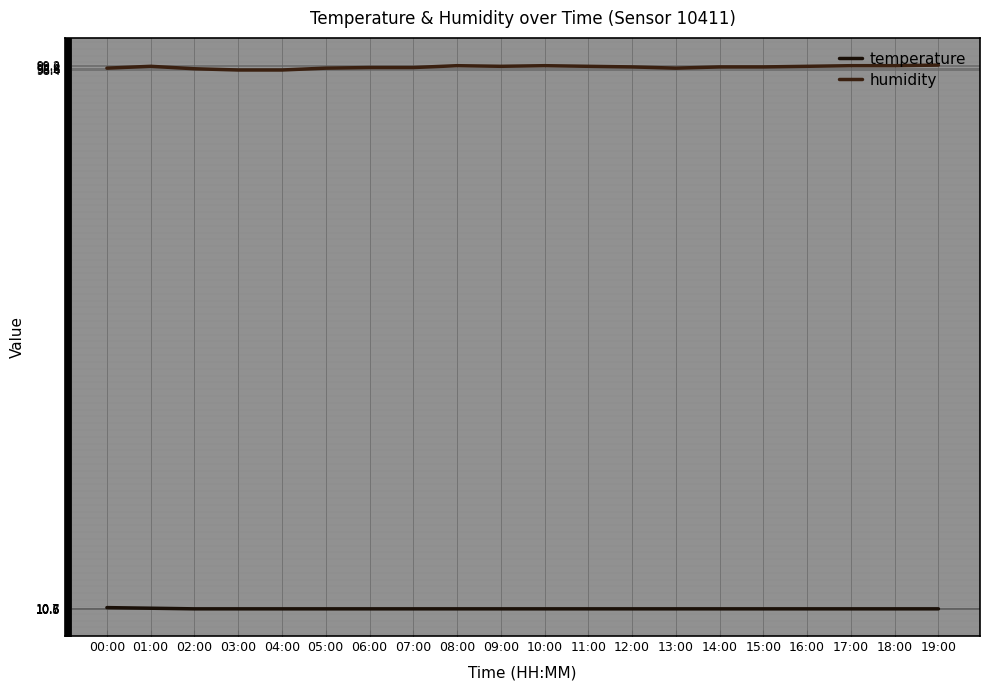

Reading left to right, extract all data points from this chart.

temperature: 10.8	10.7	10.6	10.6	10.6	10.6	10.6	10.6	10.6	10.6	10.6	10.6	10.6	10.6	10.6	10.6	10.6	10.6	10.6	10.6
humidity: 98.7	99.0	98.6	98.4	98.4	98.7	98.8	98.8	99.1	99.0	99.1	99.0	98.9	98.7	98.9	98.9	99.0	99.1	99.1	99.2